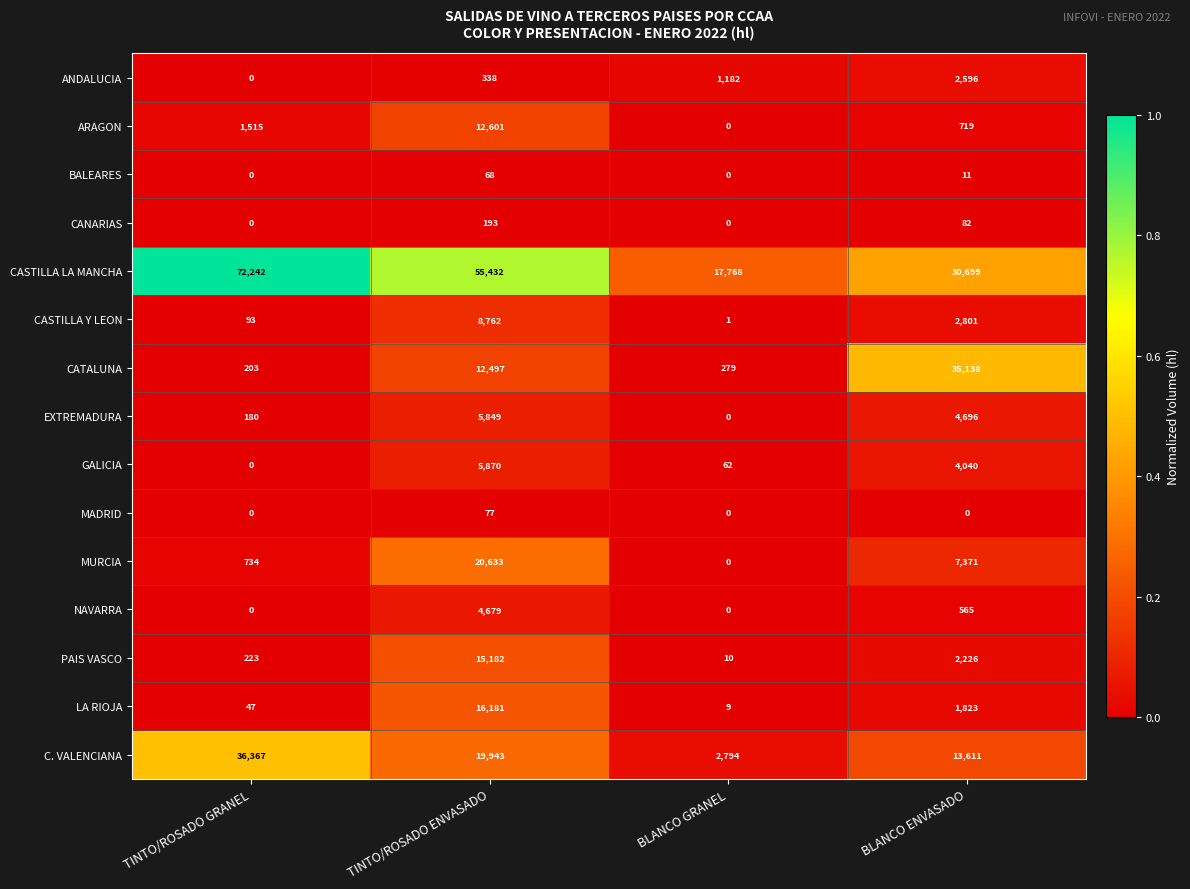

True or false: LA RIOJA has a value of 3138 at BLANCO ENVASADO.

False